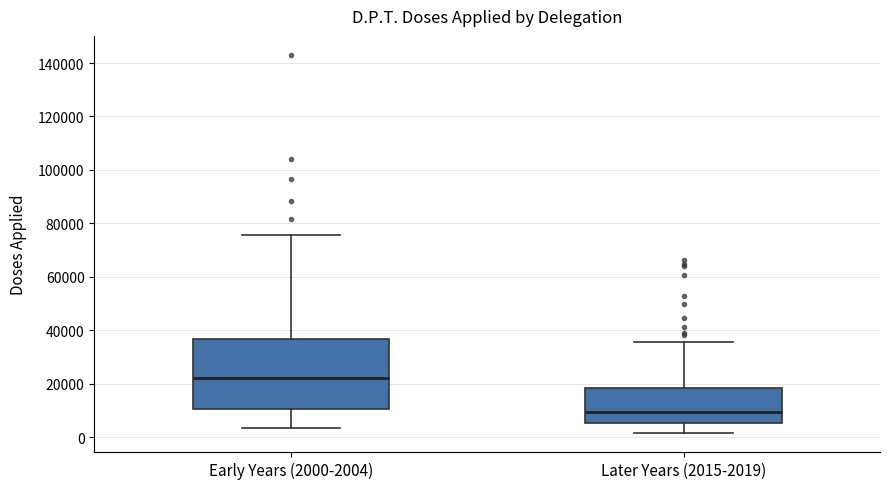

Reading left to right, read every box against the y-axis: the position of its median line, the range the box covers, and the ends of its whiskers. The values are not printed on the chart, so give them approximately, as read against the axis.

Early Years (2000-2004): median 22000, box 10000 to 36000, whiskers 4000 to 76000
Later Years (2015-2019): median 10000, box 6000 to 18000, whiskers 2000 to 36000